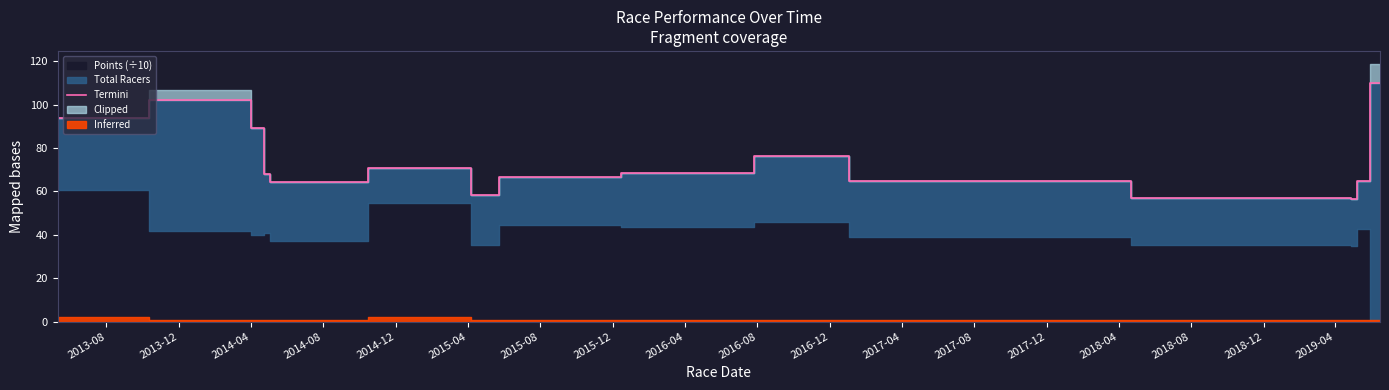

How many data points are less than 67?

7